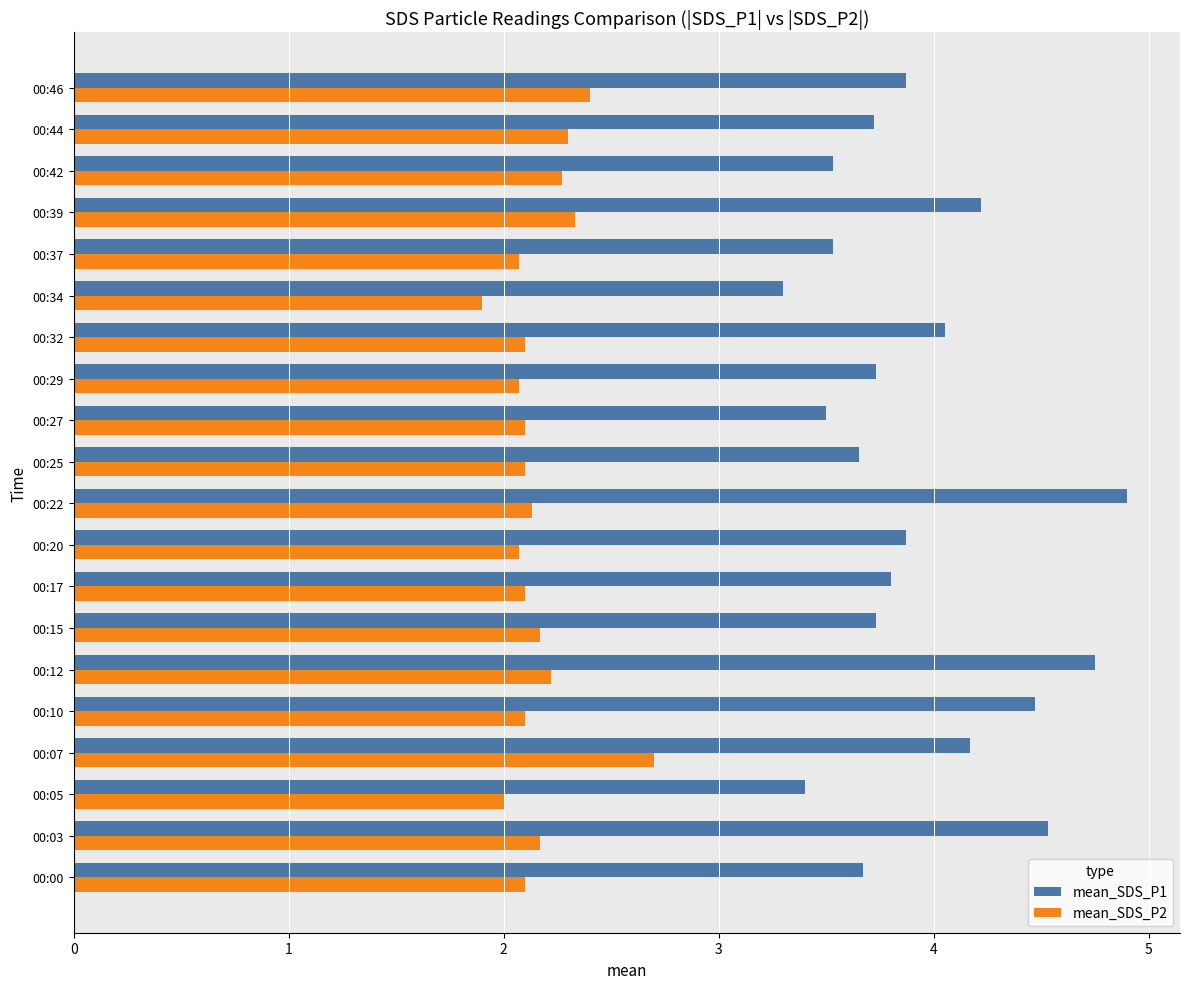

What is the average value of the mean_SDS_P2 series?

2.2